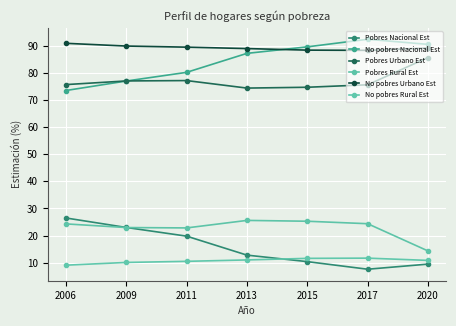

The value of No pobres Urbano Est at 2011 is 40.0. True or false?

False